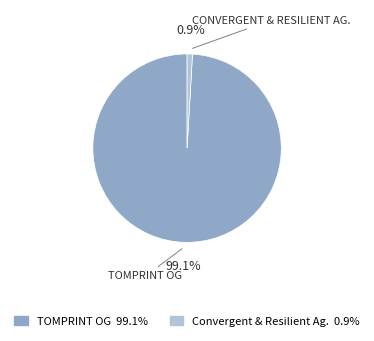

To the nearest percent, what is the difference between the largest and smallest slice percentages?

98%